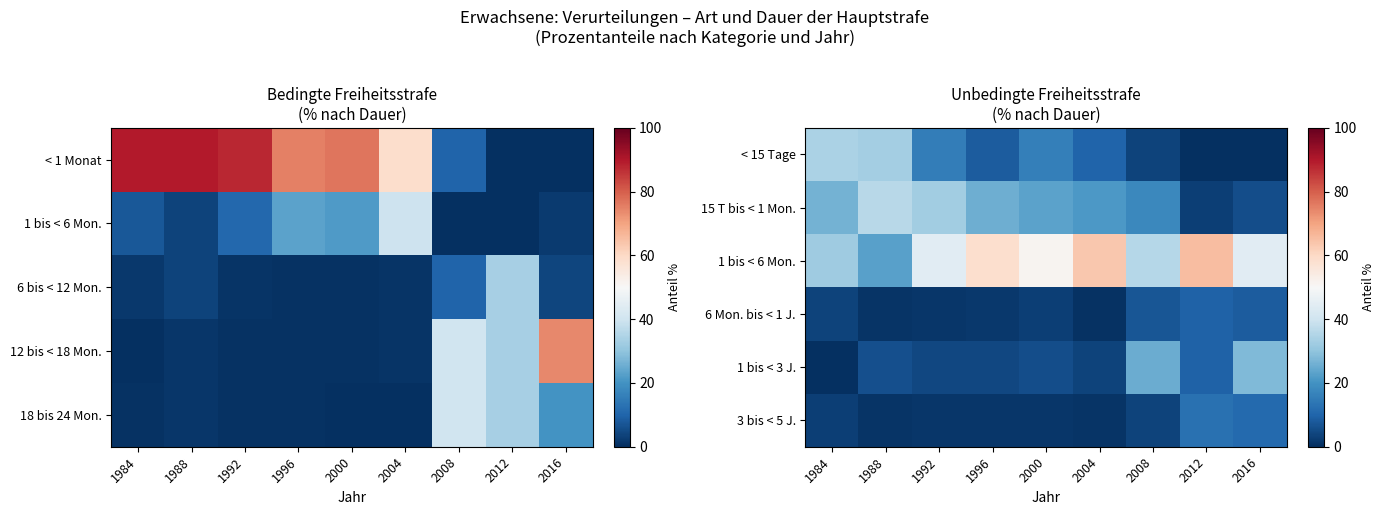

Count the number of categories in the chart.

9